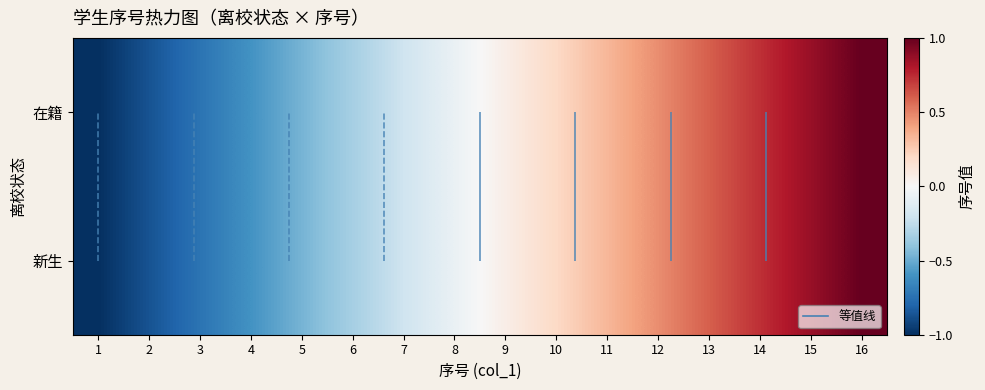

Is the value of 新生 at 5 greater than the value of 在籍 at 8?

No